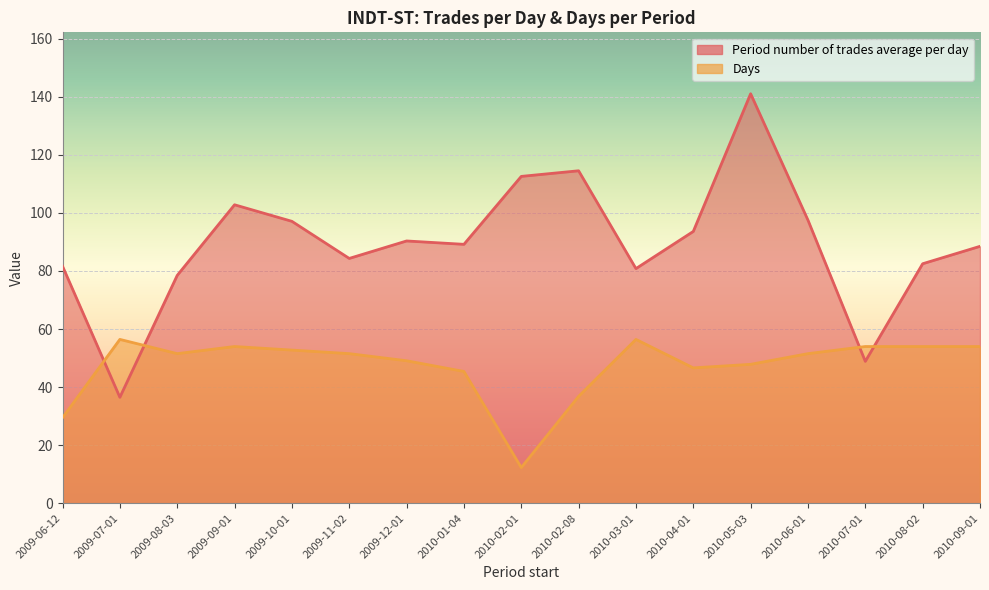

What are all the series names shown in the legend?

Period number of trades average per day, Days